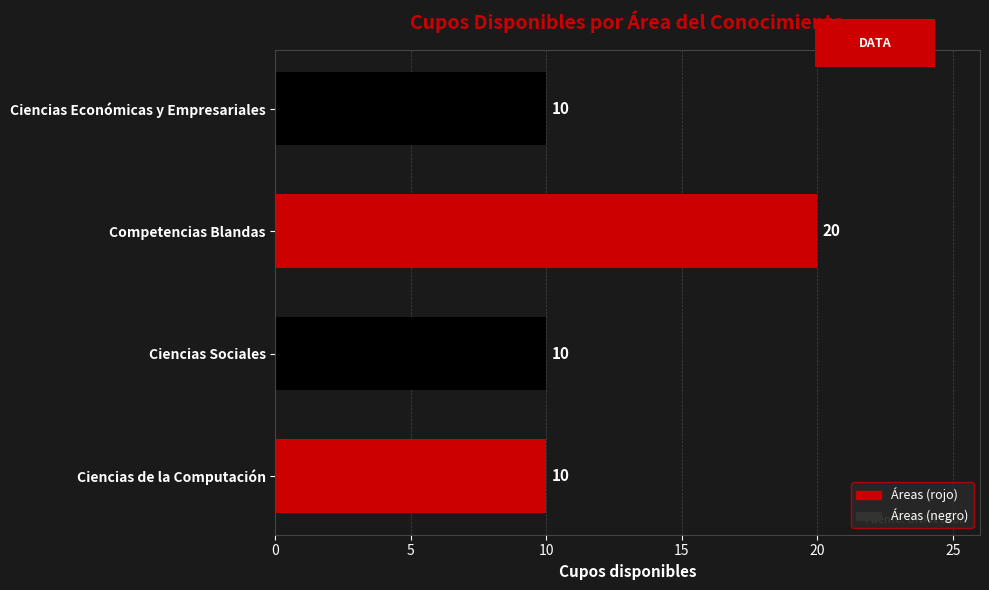

Reading bottom to top, list all the values displayed in this chart.

Ciencias de la Computación=10	Ciencias Sociales=10	Competencias Blandas=20	Ciencias Económicas y Empresariales=10